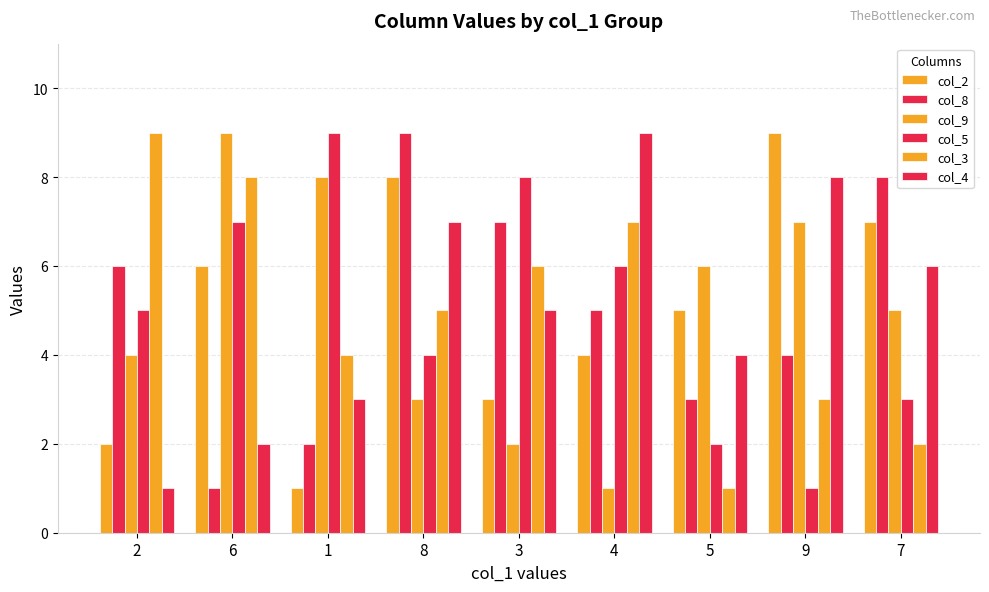

Reading right to left, transcribe all the data shown in this chart.

col_2: 7	9	5	4	3	8	1	6	2
col_8: 8	4	3	5	7	9	2	1	6
col_9: 5	7	6	1	2	3	8	9	4
col_5: 3	1	2	6	8	4	9	7	5
col_3: 2	3	1	7	6	5	4	8	9
col_4: 6	8	4	9	5	7	3	2	1